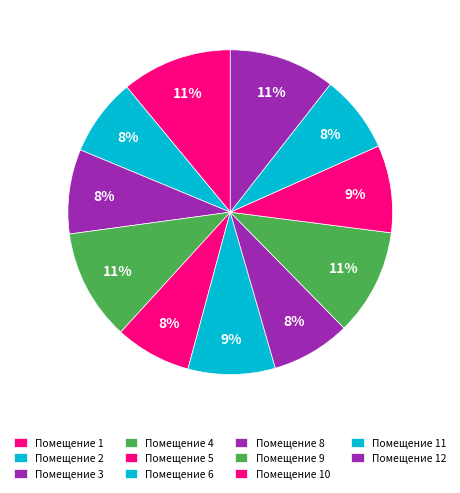

What is the largest slice in the pie chart?

4